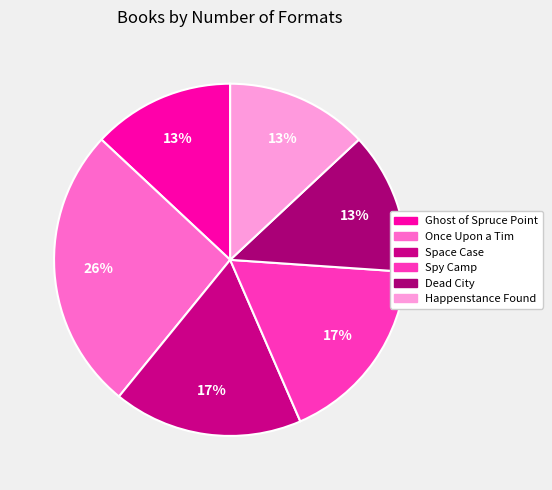

How many segments does this pie chart have?

6